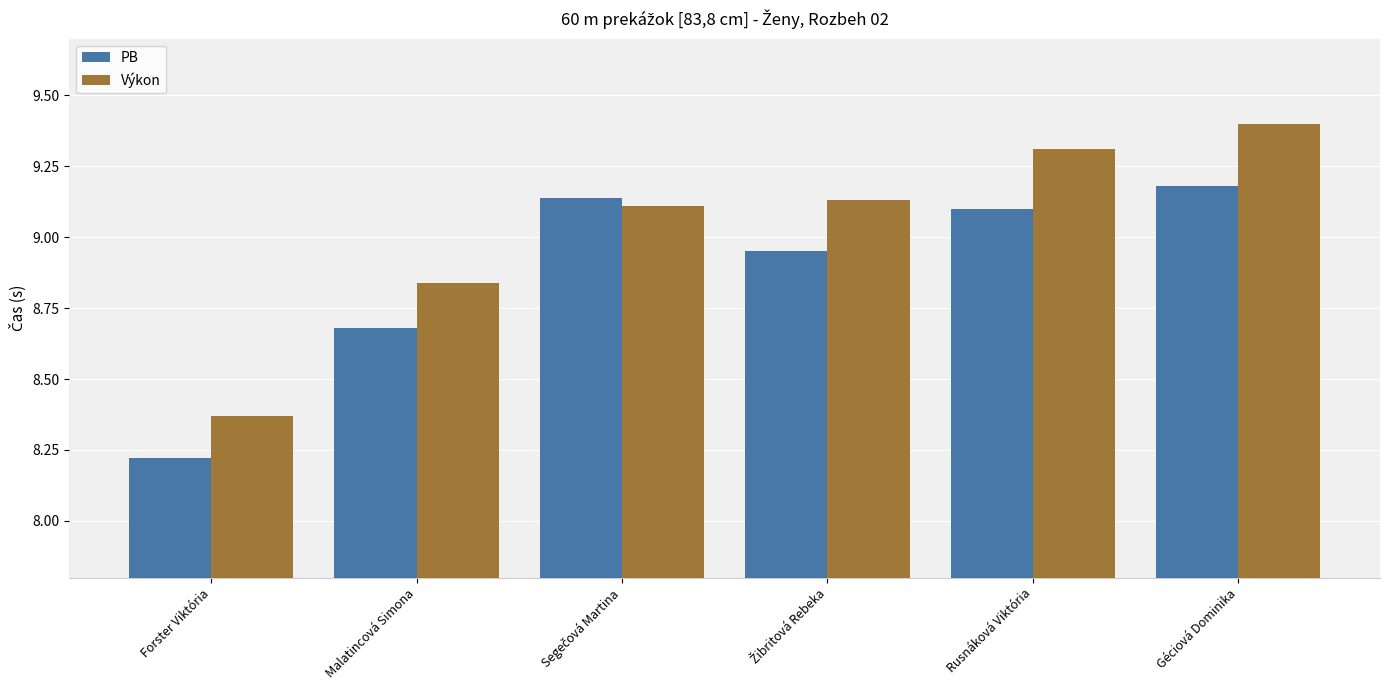

How many bars are there in each group?

2